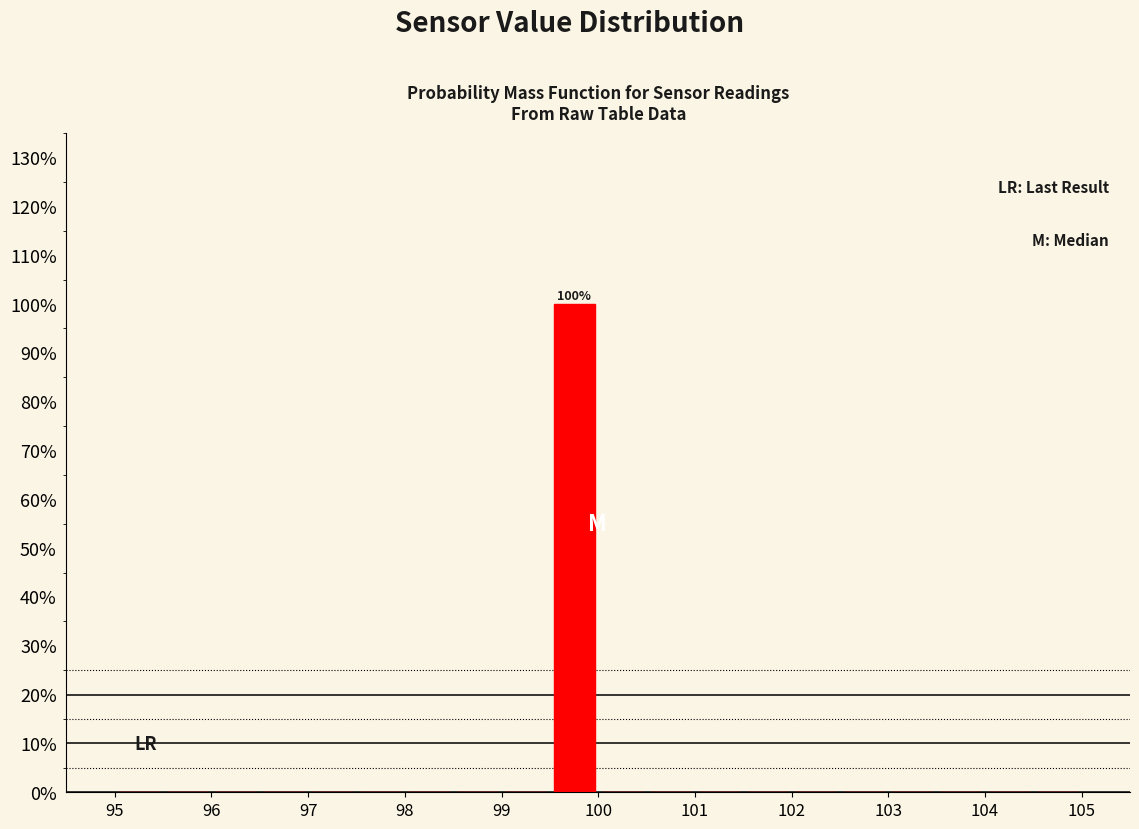

Which range on the x-axis has the tallest bar?

99.5 to 100.0